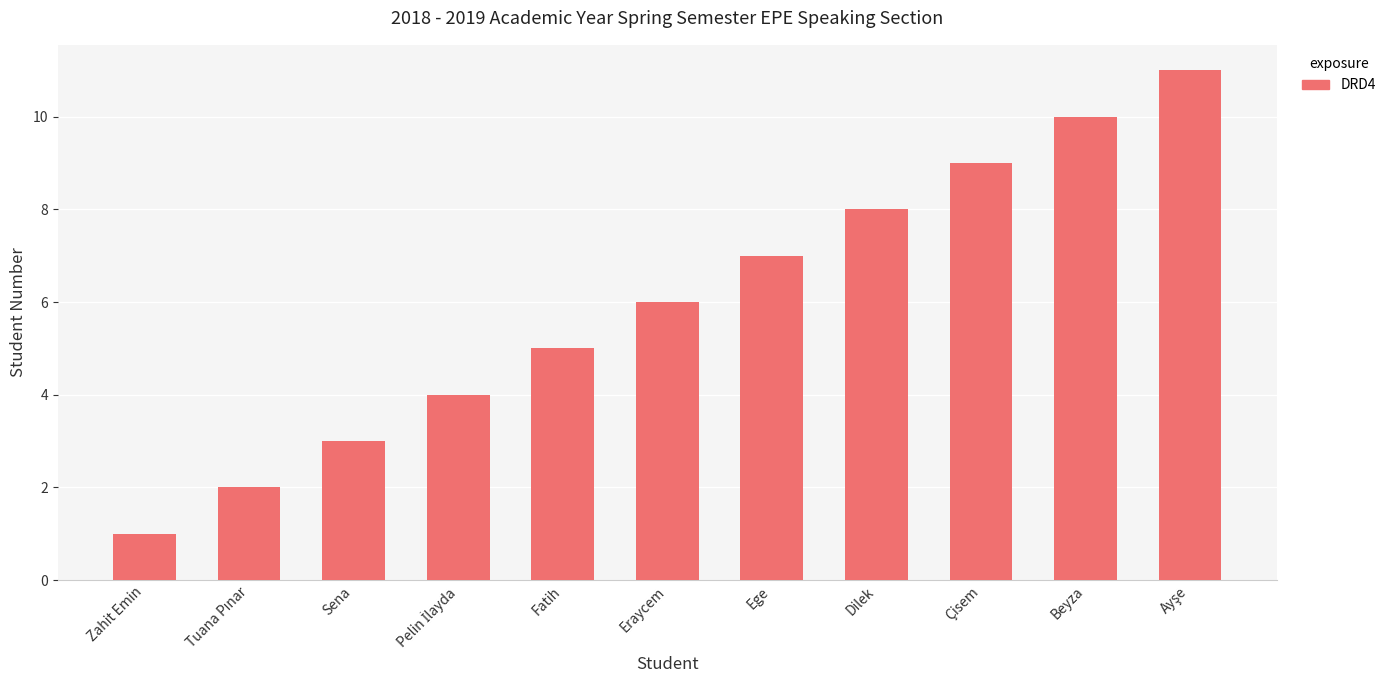

Count the values in the range 3 to 9.

7